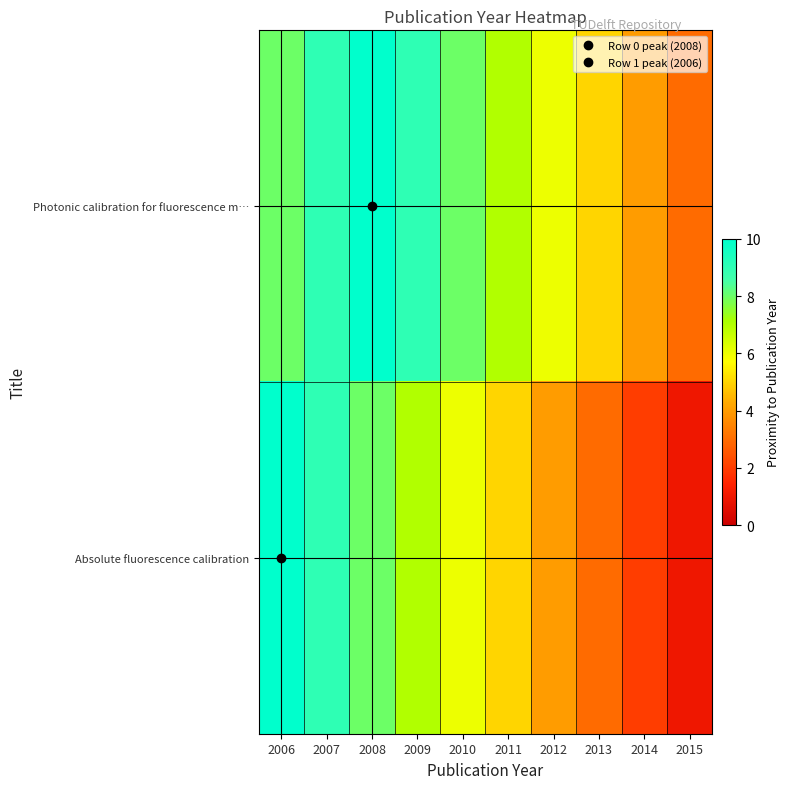

At how many categories does at least one series exceed 3?

9